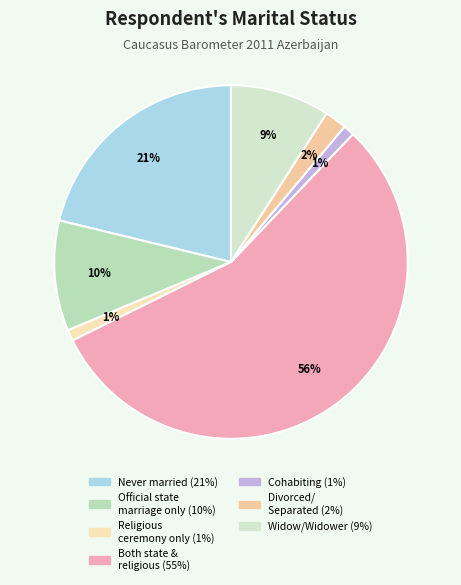

Is there any slice that represents more than half of the pie?

Yes